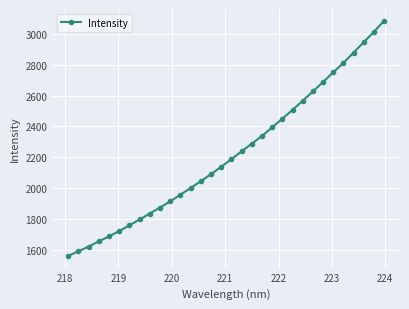

Reading right to left, list all the values displayed in this chart.

3085.9	3015.1	2947.1	2879.6	2813.0	2751.3	2688.6	2627.3	2566.5	2507.5	2450.3	2394.1	2338.3	2288.2	2238.5	2187.6	2137.9	2090.5	2045.0	2000.5	1956.8	1914.2	1873.7	1835.1	1796.4	1758.0	1721.4	1687.0	1654.3	1620.5	1589.9	1559.9